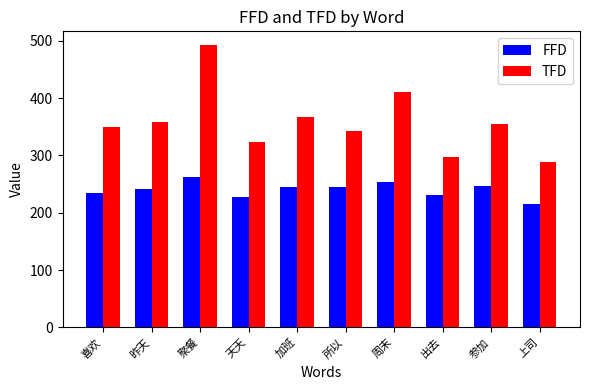

What is the label of the 8th bar from the right?

聚餐